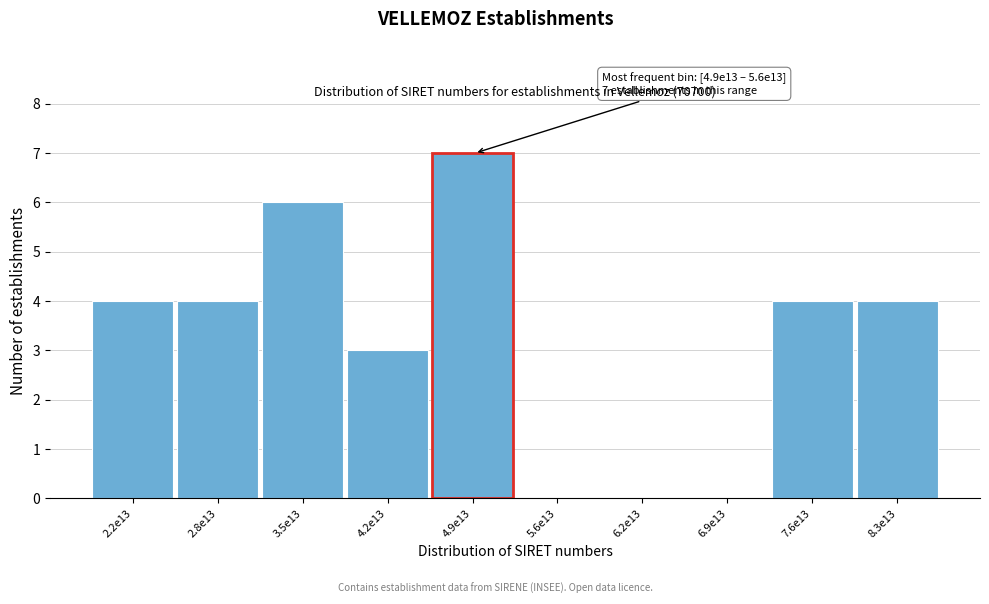

Reading right to left, extract all data points from this chart.

8.3e13=4	7.6e13=4	6.9e13=0	6.2e13=0	5.6e13=0	4.9e13=7	4.2e13=3	3.5e13=6	2.8e13=4	2.2e13=4